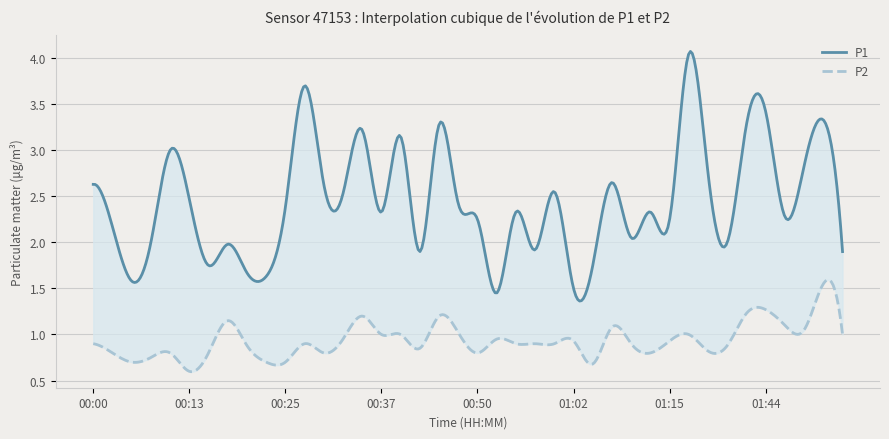

At how many categories does at least one series exceed 1?

40